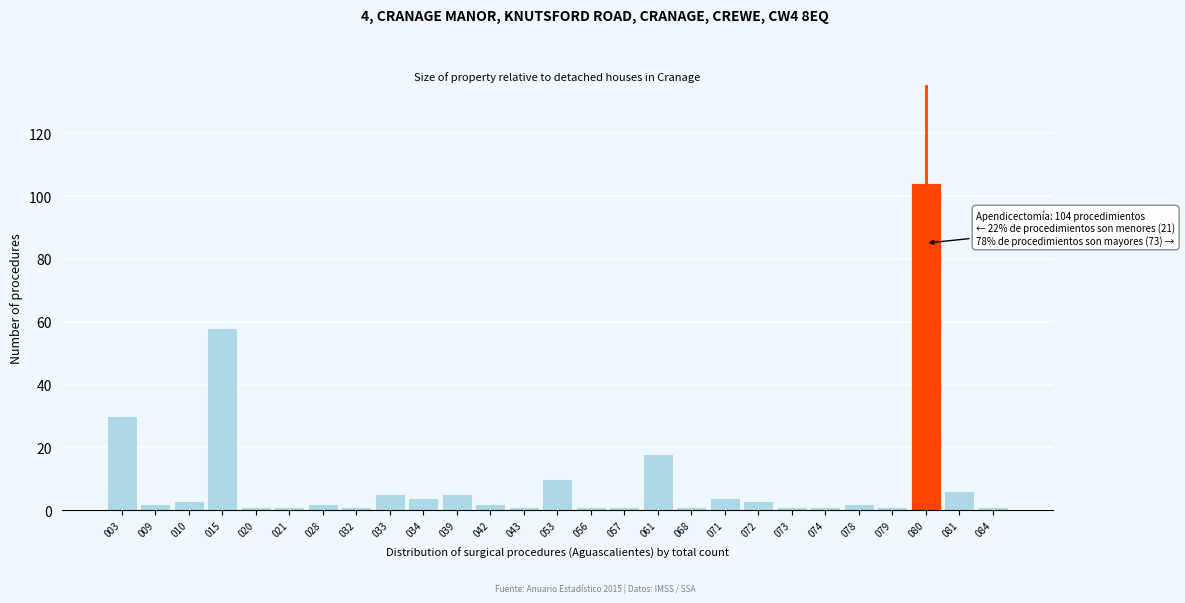

Reading left to right, extract all data points from this chart.

003=30	009=2	010=3	015=58	020=1	021=1	028=2	032=1	033=5	034=4	039=5	042=2	043=1	053=10	056=1	057=1	061=18	068=1	071=4	072=3	073=1	074=1	078=2	079=1	080=104	081=6	084=1